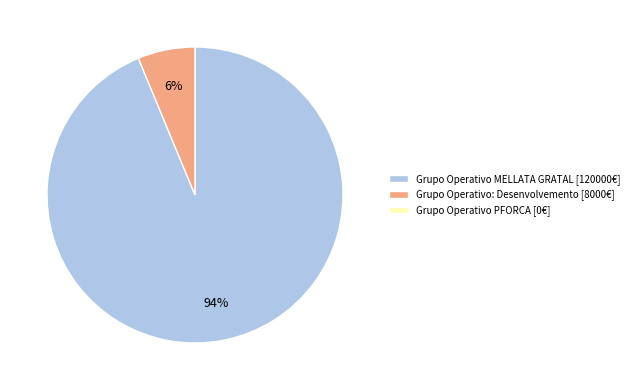

To the nearest percent, what is the average slice percentage?

50%